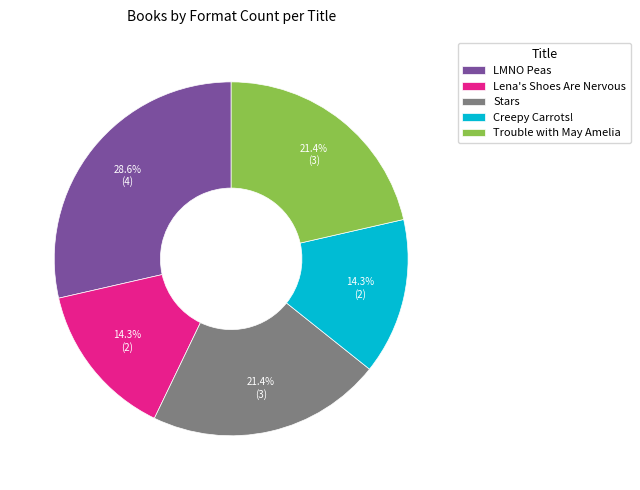

How many slices are in this pie chart?

5